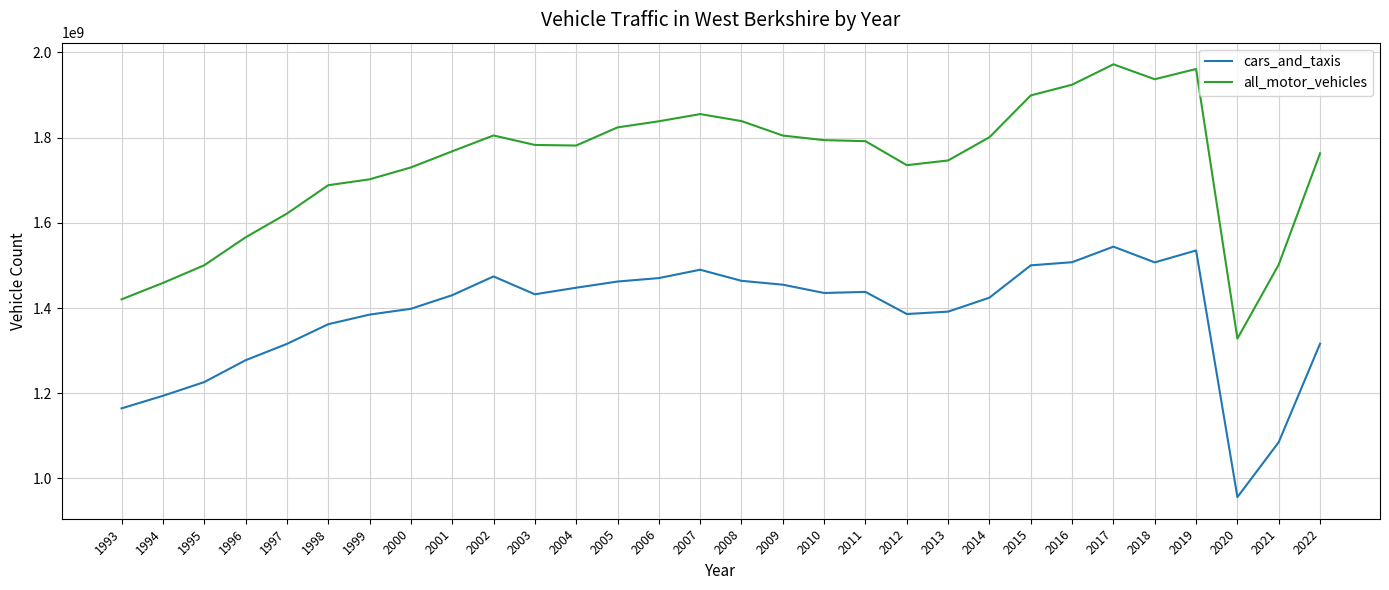

At which label does all_motor_vehicles reach its minimum?

2020